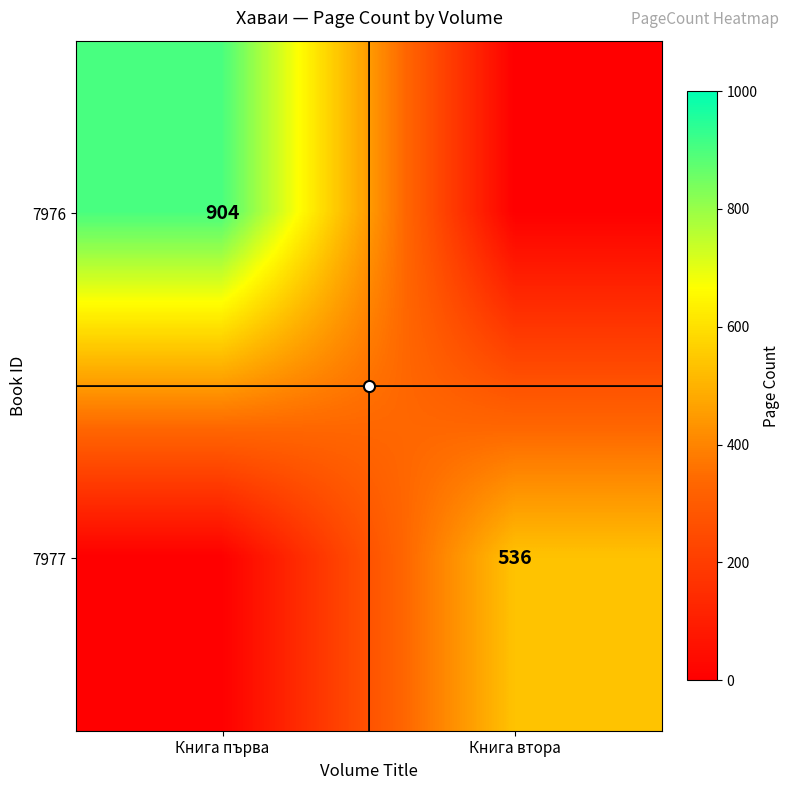

Which series has the largest total across all categories?

7976